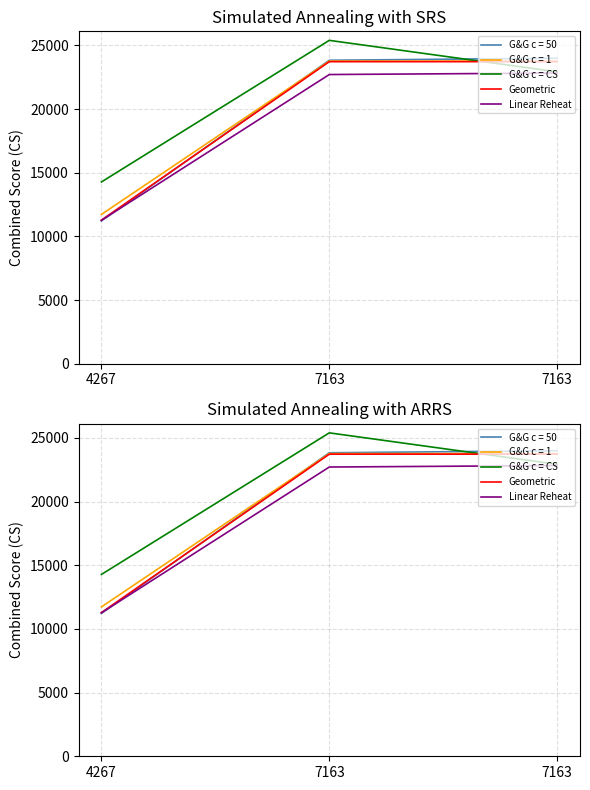

What is the average value of the Geometric series?

19574.7